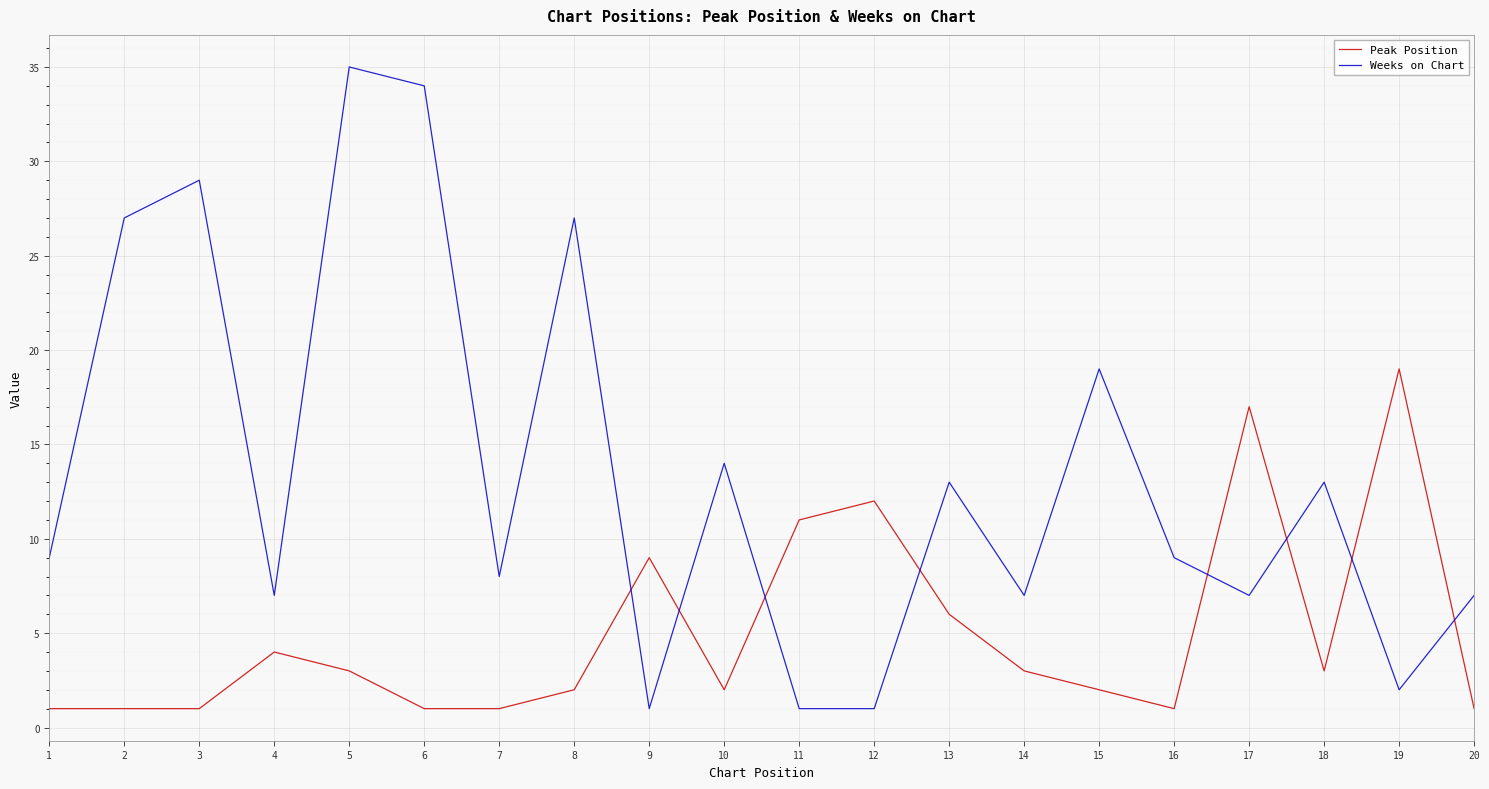

Rank the series by their average value, from lowest to highest.

Peak Position, Weeks on Chart